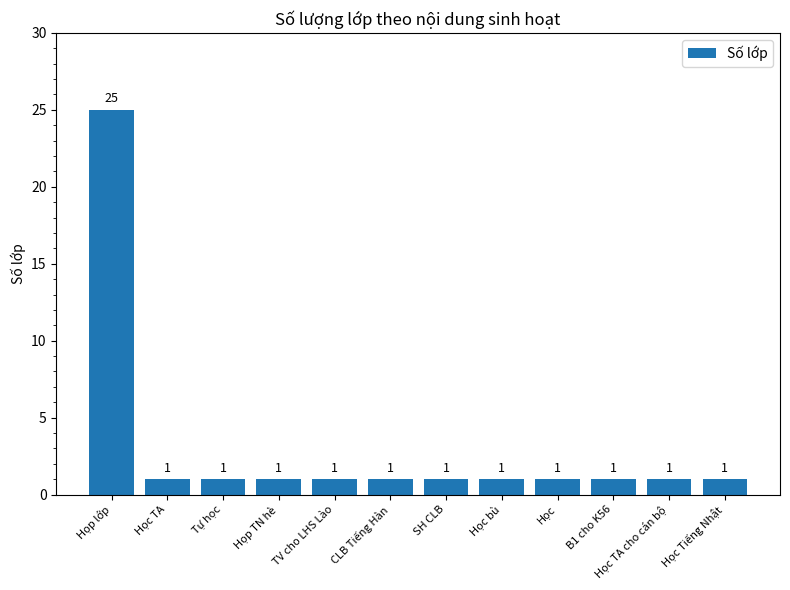

Which label corresponds to the largest value in the chart?

Họp lớp